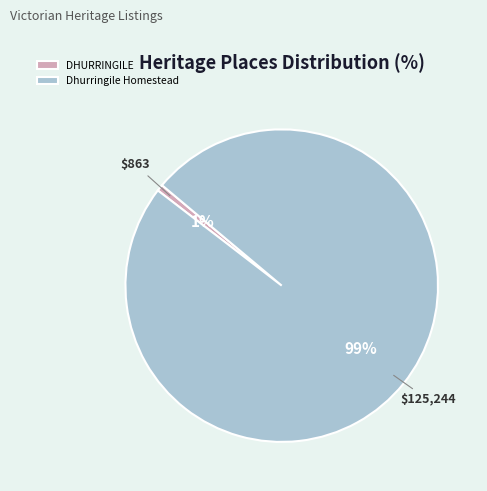

Which category accounts for the majority?

Dhurringile Homestead